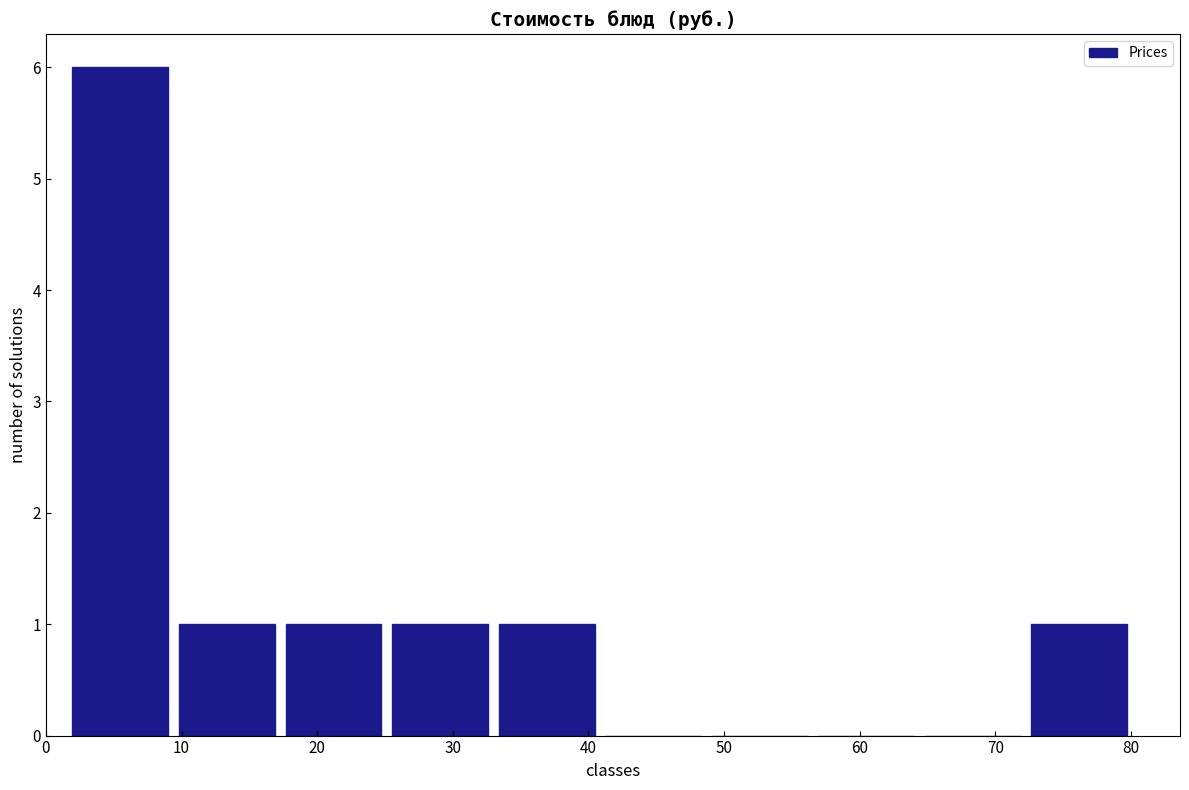

Over which range of the x-axis is the bar tallest?

2 to 9